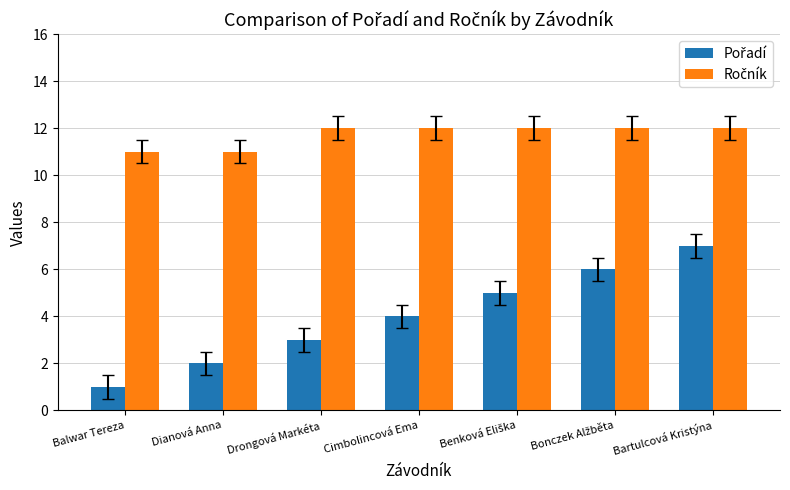

What is the greatest value displayed?

12